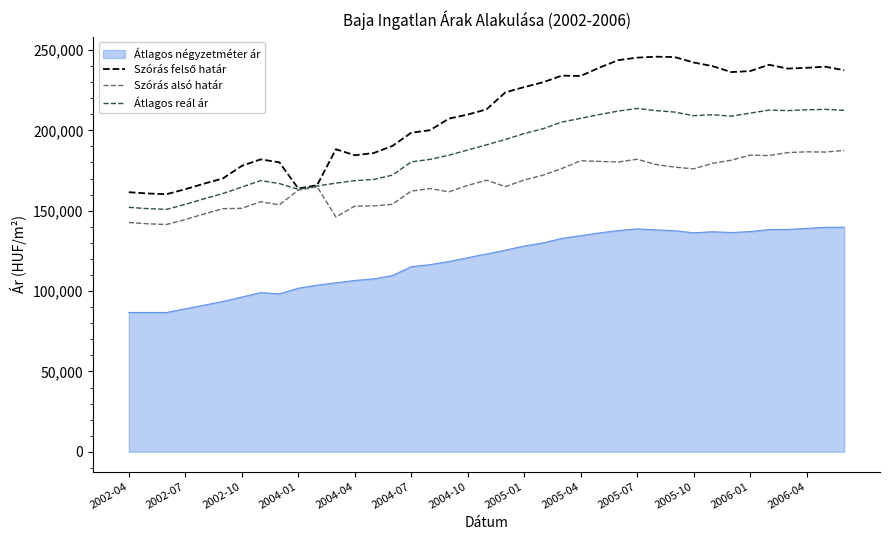

True or false: Átlagos reál ár and Átlagos négyzetméter ár intersect in this chart.

False